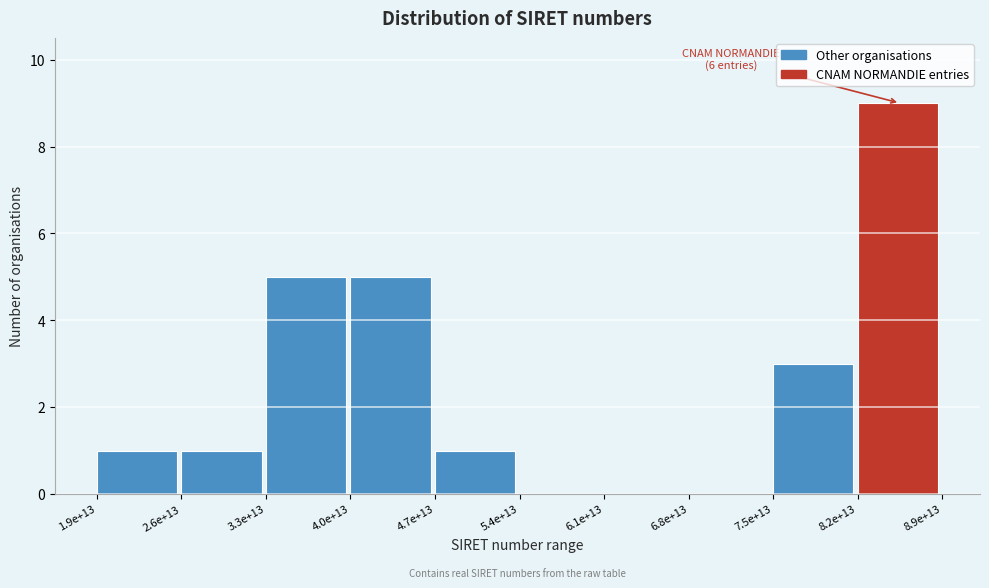

Reading left to right, extract all data points from this chart.

1.9e+13=1	2.6e+13=1	3.3e+13=5	4.0e+13=5	4.7e+13=1	5.4e+13=0	6.1e+13=0	6.8e+13=0	7.5e+13=3	8.2e+13=9